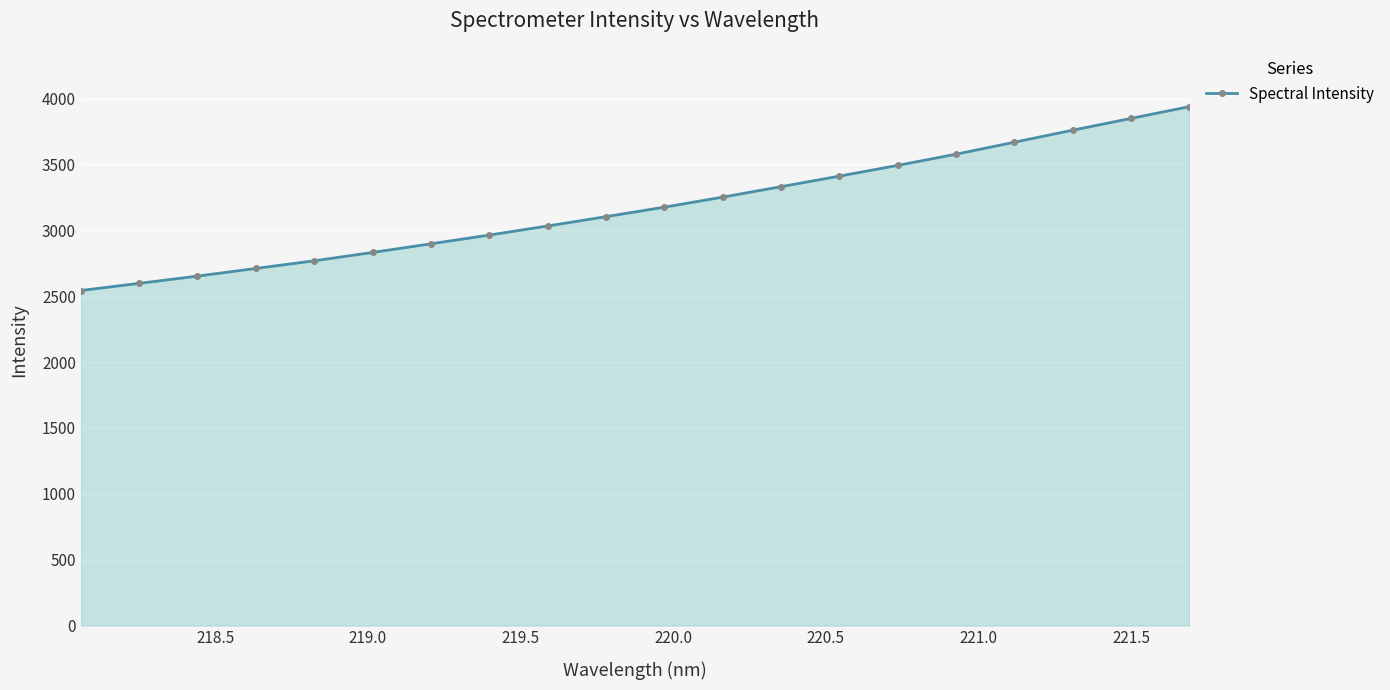

What is the value of the 11th point from the left?

3175.9